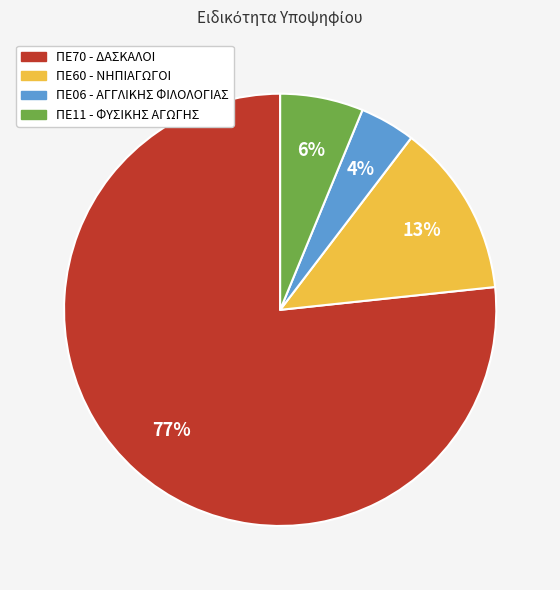

What is the ratio of the value at ΠΕ11 - ΦΥΣΙΚΗΣ ΑΓΩΓΗΣ to the value at ΠΕ60 - ΝΗΠΙΑΓΩΓΟΙ?

0.5